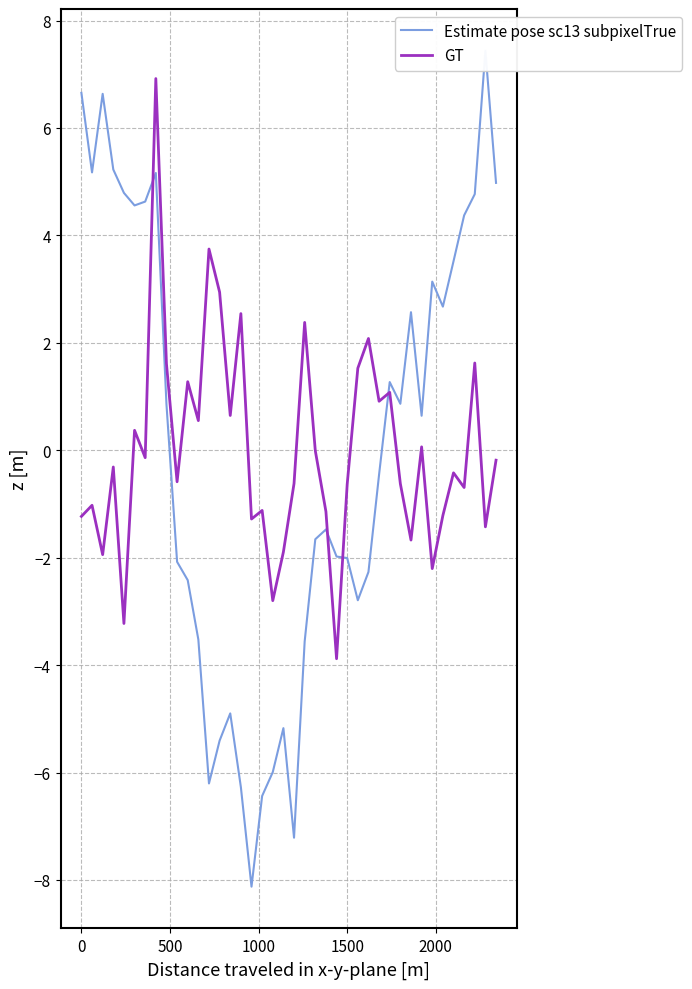

What is the maximum value for GT?

6.9